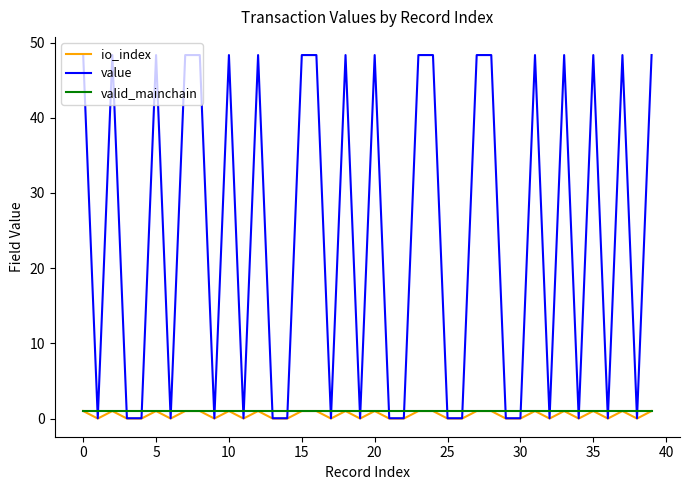

How many times do valid_mainchain and value cross each other?

30